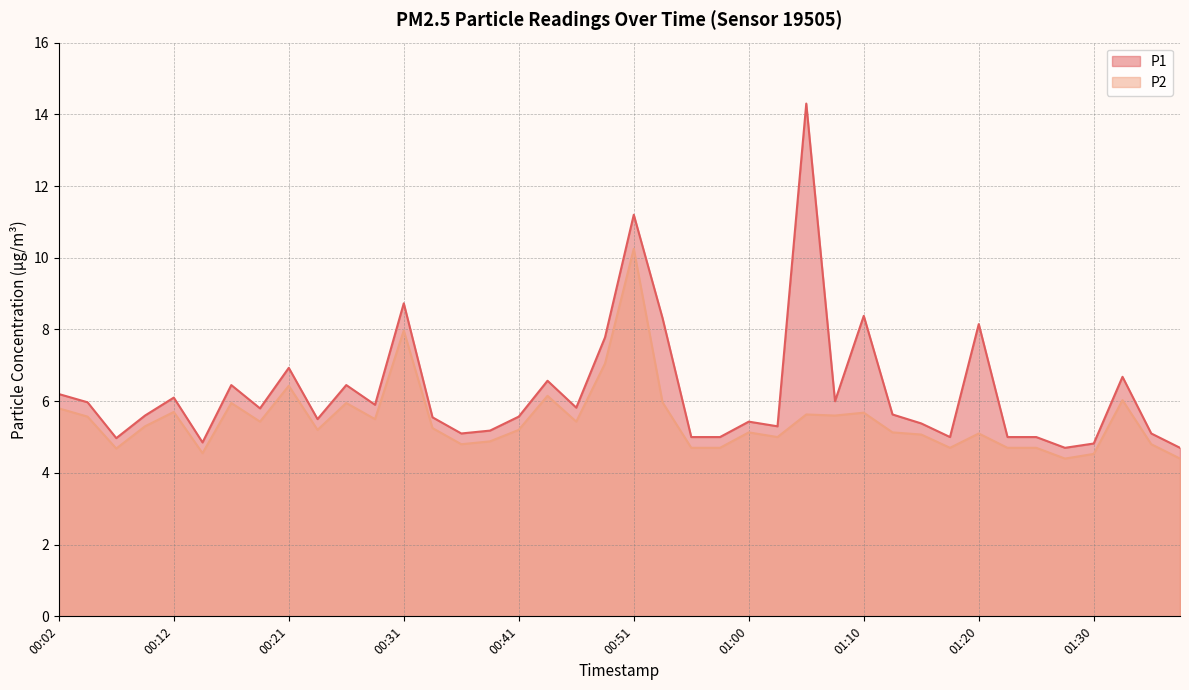

Reading left to right, list all the values displayed in this chart.

P1: 6.2	6.0	5.0	5.6	6.1	4.8	6.5	5.8	6.9	5.5	6.5	5.9	8.7	5.5	5.1	5.2	5.6	6.6	5.8	7.8	11.2	8.3	5.0	5.0	5.4	5.3	14.3	6.0	8.4	5.6	5.4	5.0	8.2	5.0	5.0	4.7	4.8	6.7	5.1	4.7
P2: 5.8	5.6	4.7	5.3	5.7	4.5	6.0	5.4	6.4	5.2	6.0	5.5	8.0	5.2	4.8	4.9	5.2	6.2	5.4	7.0	10.2	6.0	4.7	4.7	5.1	5.0	5.6	5.6	5.7	5.1	5.1	4.7	5.1	4.7	4.7	4.4	4.5	6.0	4.8	4.4